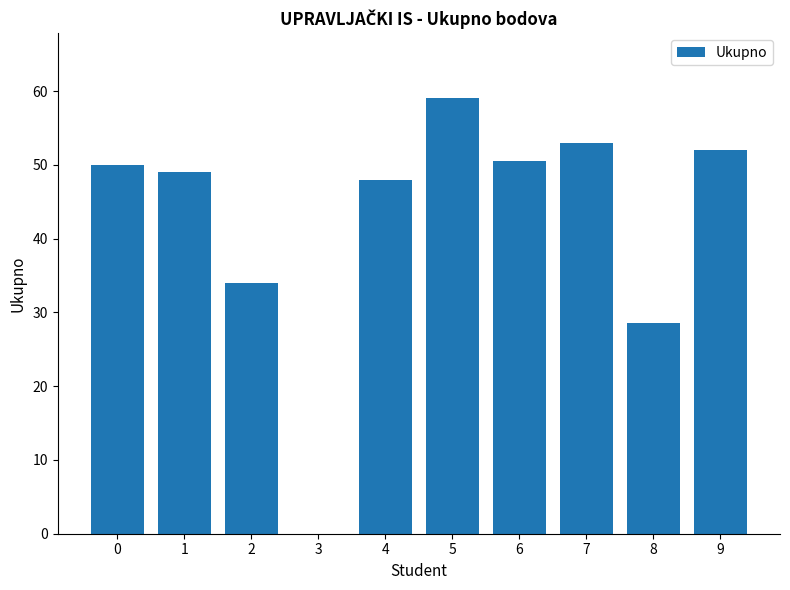

What is the maximum value shown in the chart?

59.0